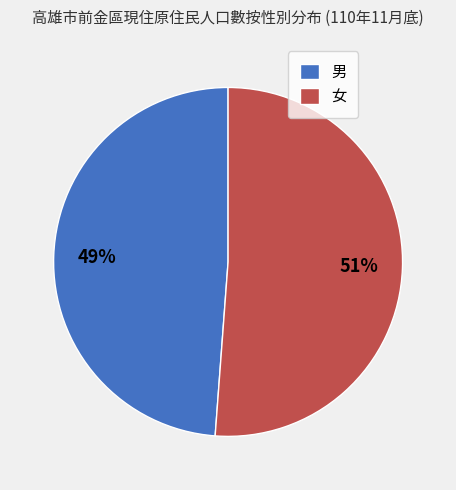

Count the number of slices in the pie.

2